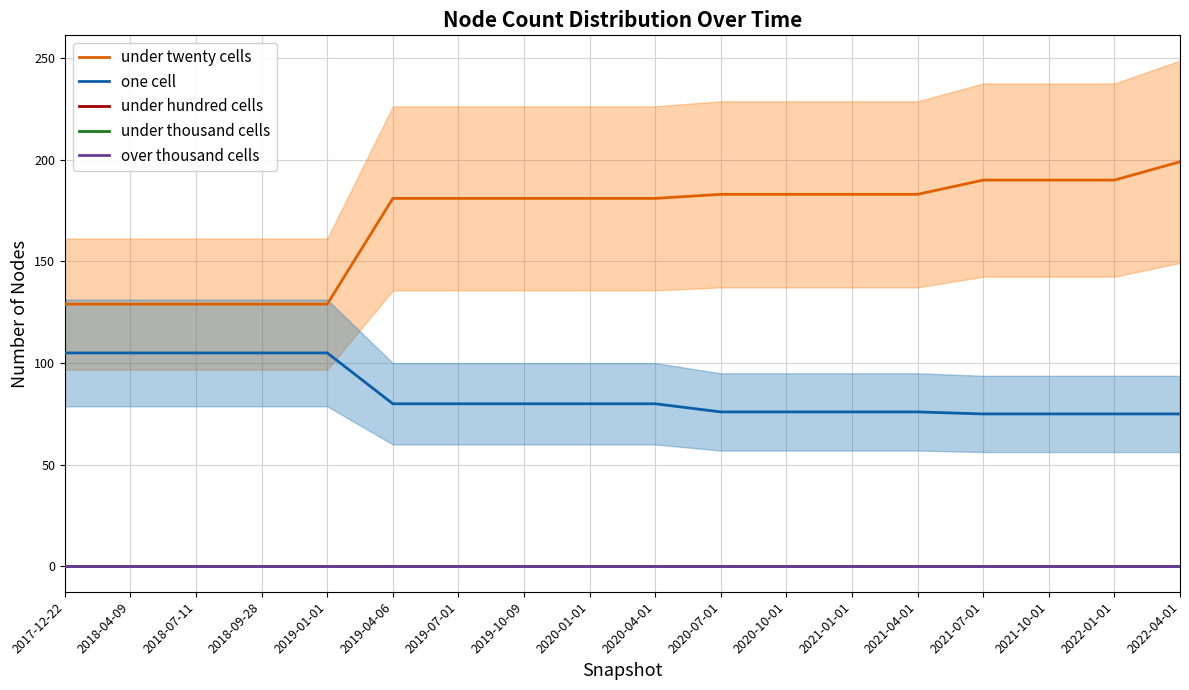

Does the chart display data point markers on the line(s)?

No